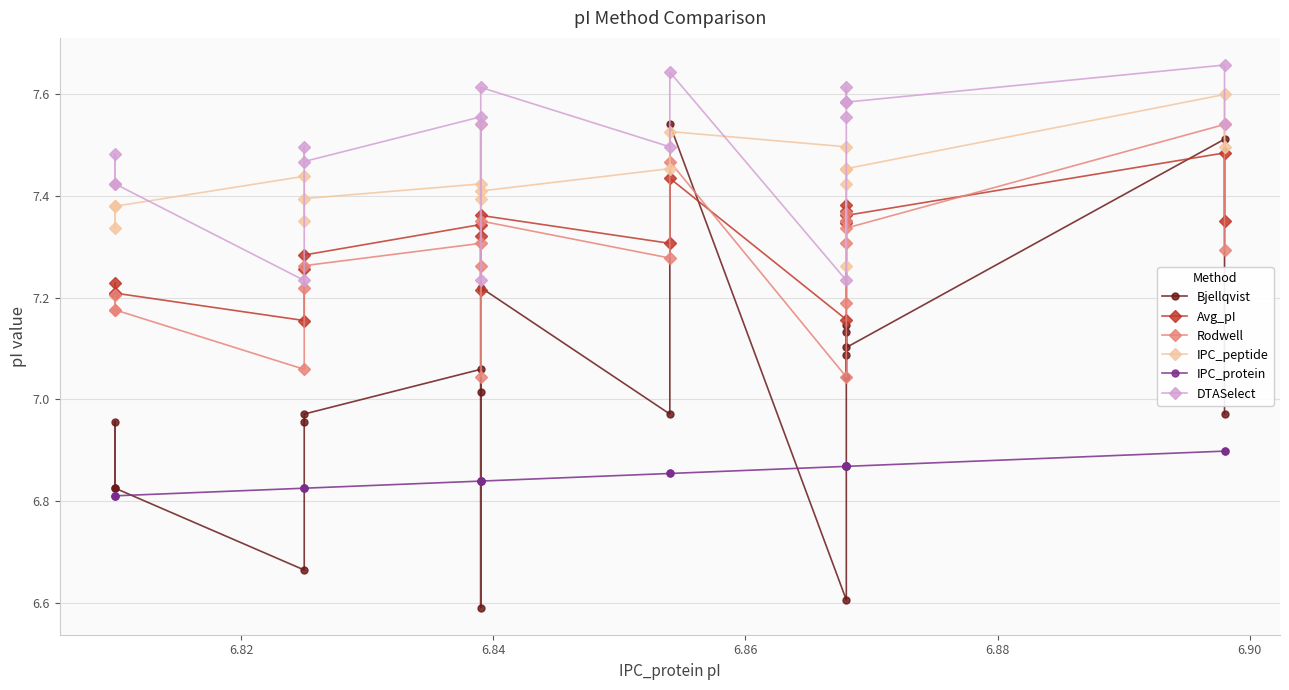

Which series has the widest spread of values?

Bjellqvist